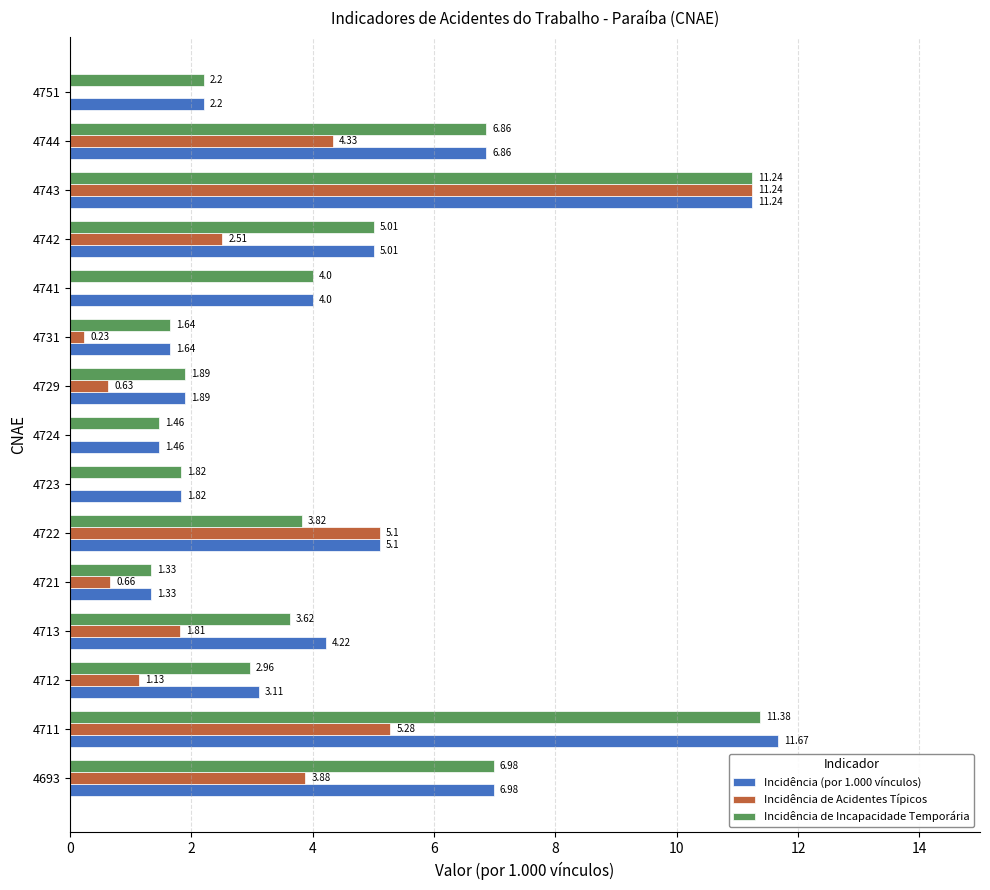

What is the sum of all Incidência de Acidentes Típicos values?

36.8